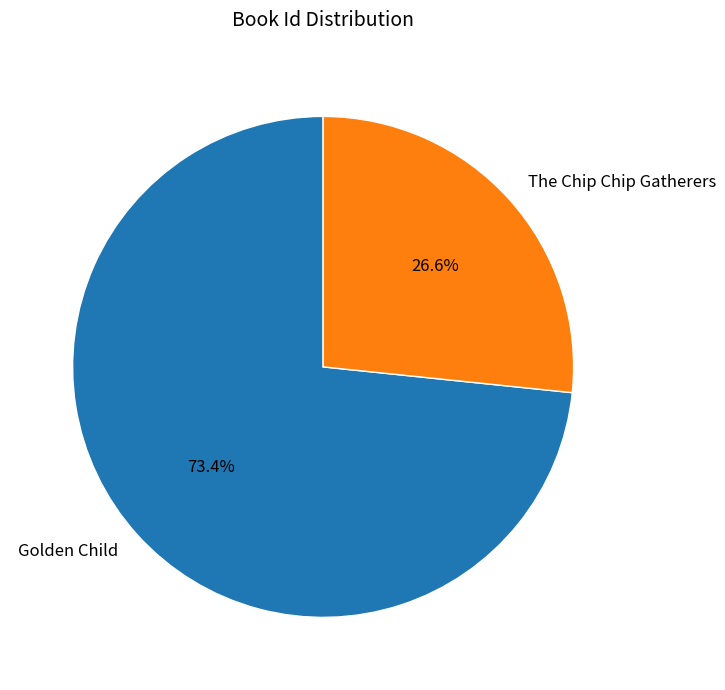

To the nearest percent, what is the difference between the largest and smallest slice percentages?

47%